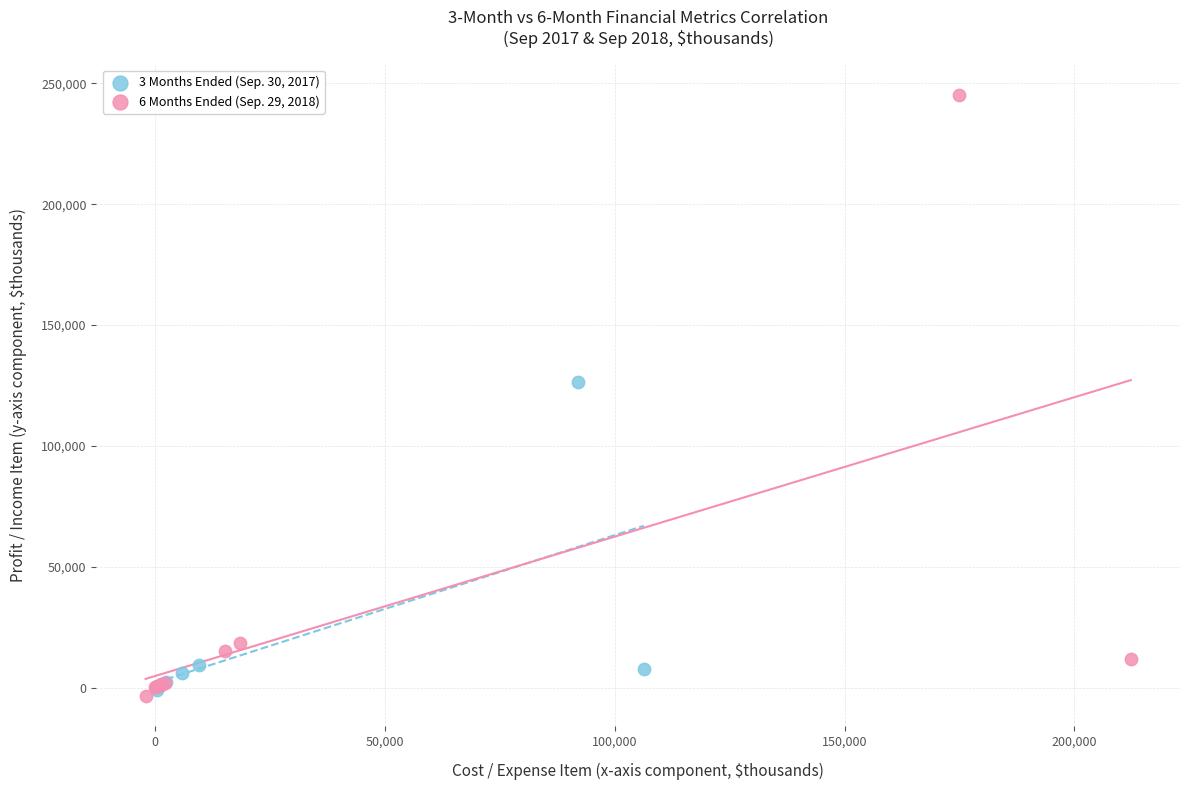

Which series reaches the maximum Y coordinate?

6 Months Ended (Sep. 29, 2018)